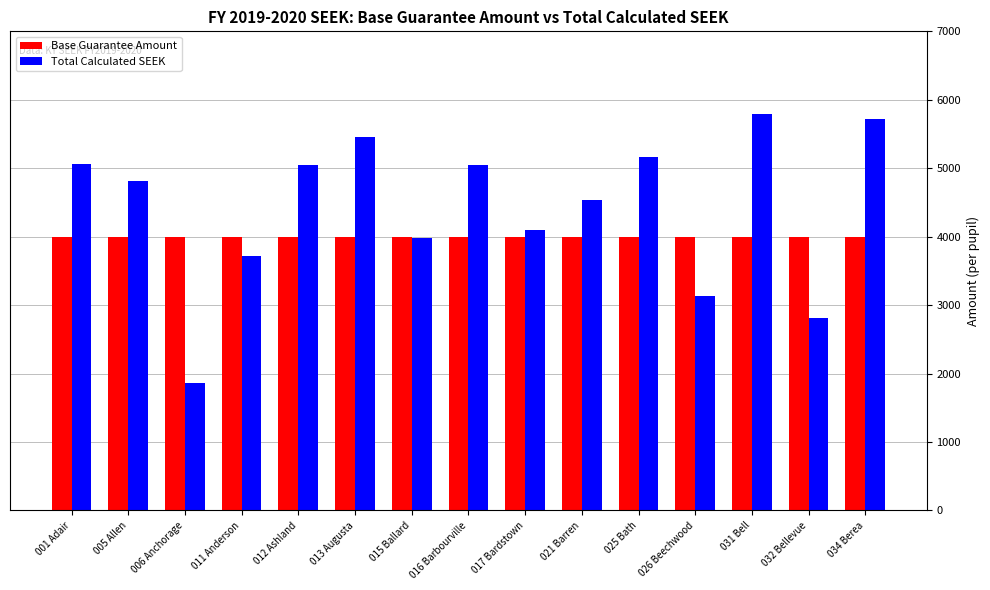

How many bars are there in total?

30